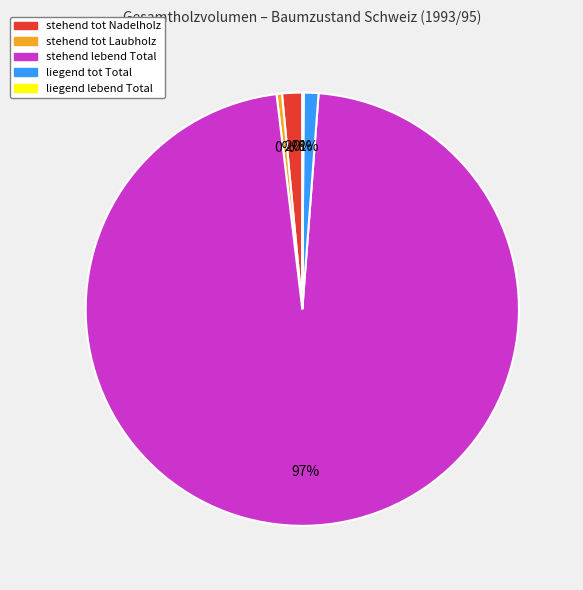

To the nearest percent, what is the difference between the largest and smallest slice percentages?

97%